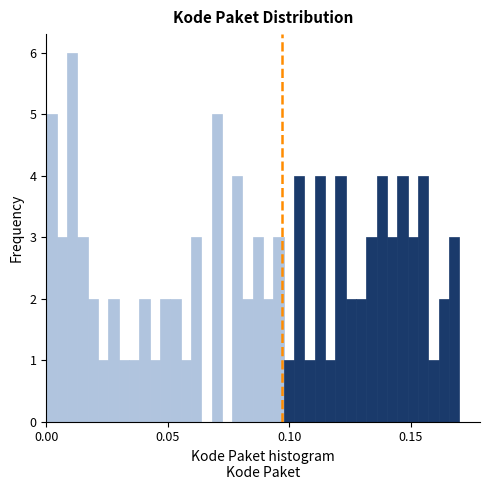

Read against the x-axis, roughly where is the centre of the tallest bar?

0.010